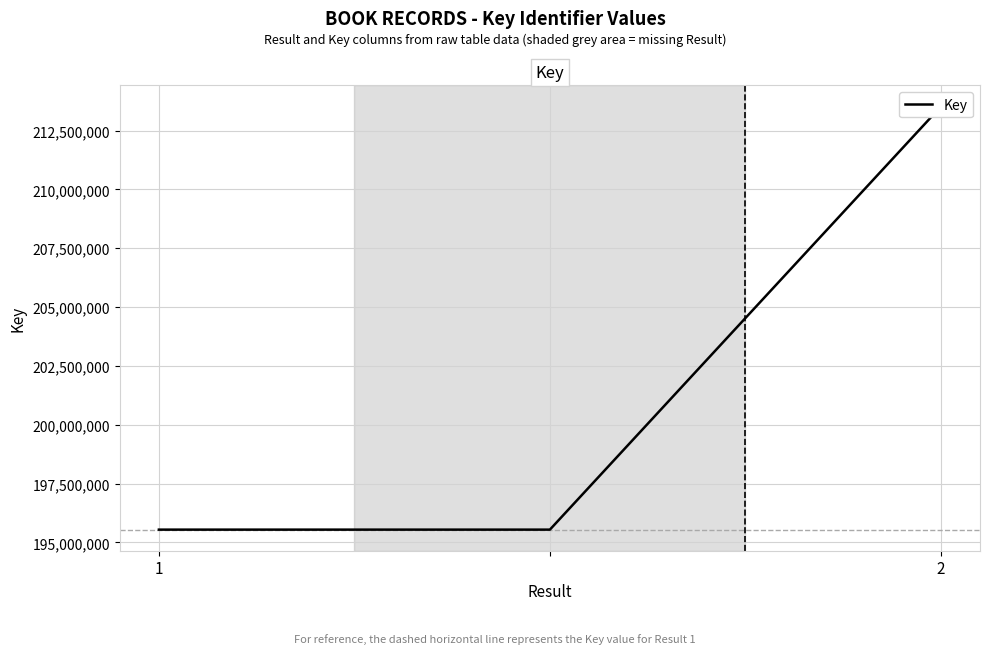

Which category has the lowest value across all series?

1